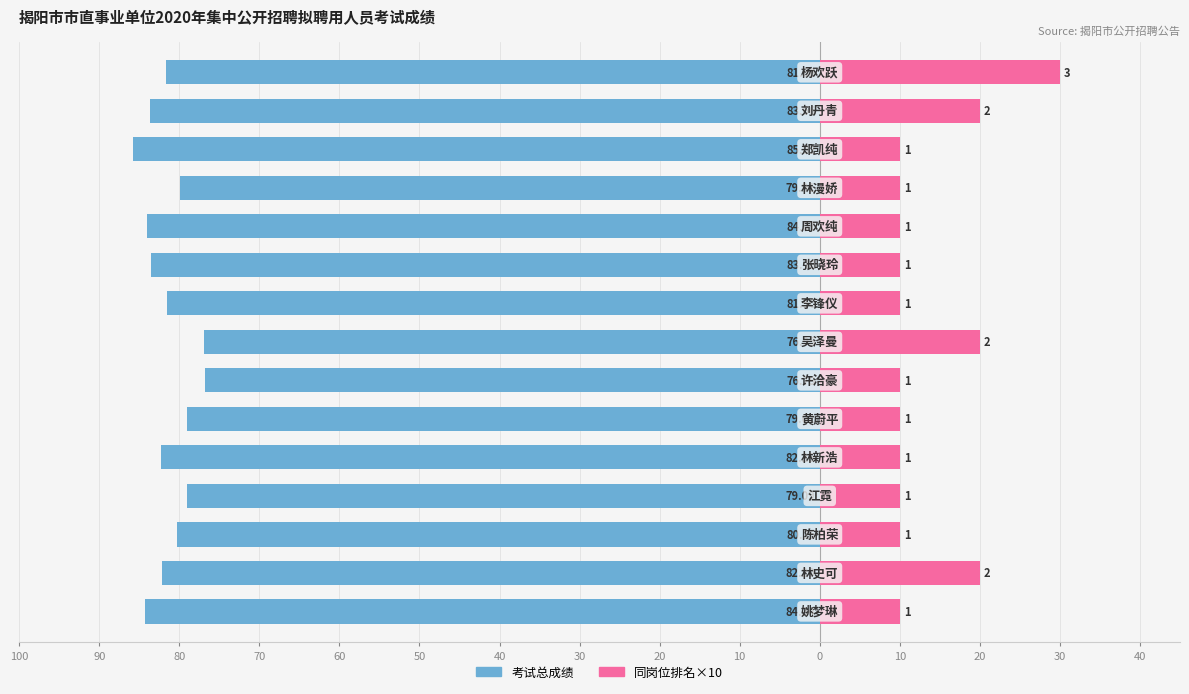

What is the difference between the highest and lowest values at 70?

89.1